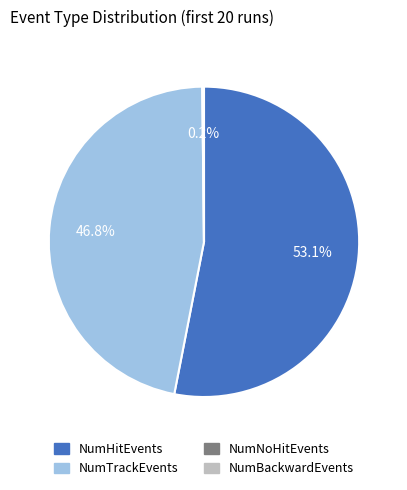

Approximately how many times larger is the value at NumHitEvents compared to NumTrackEvents?

1.1